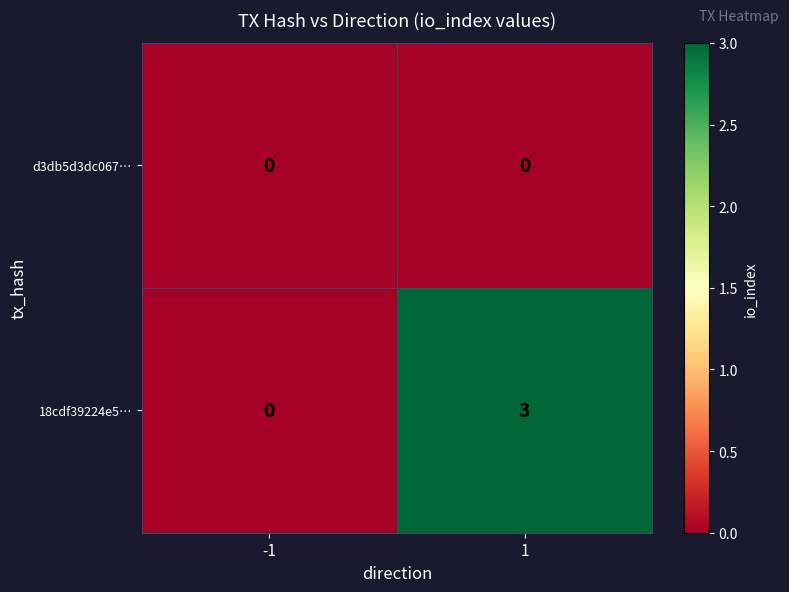

Reading left to right, transcribe all the data shown in this chart.

d3db5d3dc067…: 0	0
18cdf39224e5…: 0	3